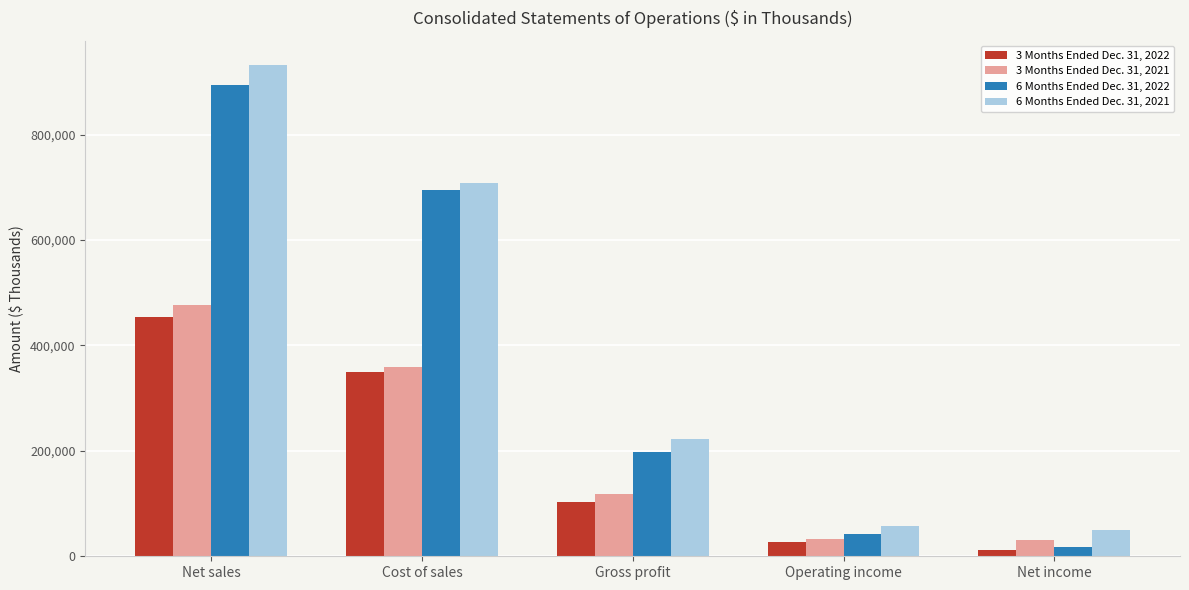

Where is 6 Months Ended Dec. 31, 2021 nearest to the value 491072?

Cost of sales